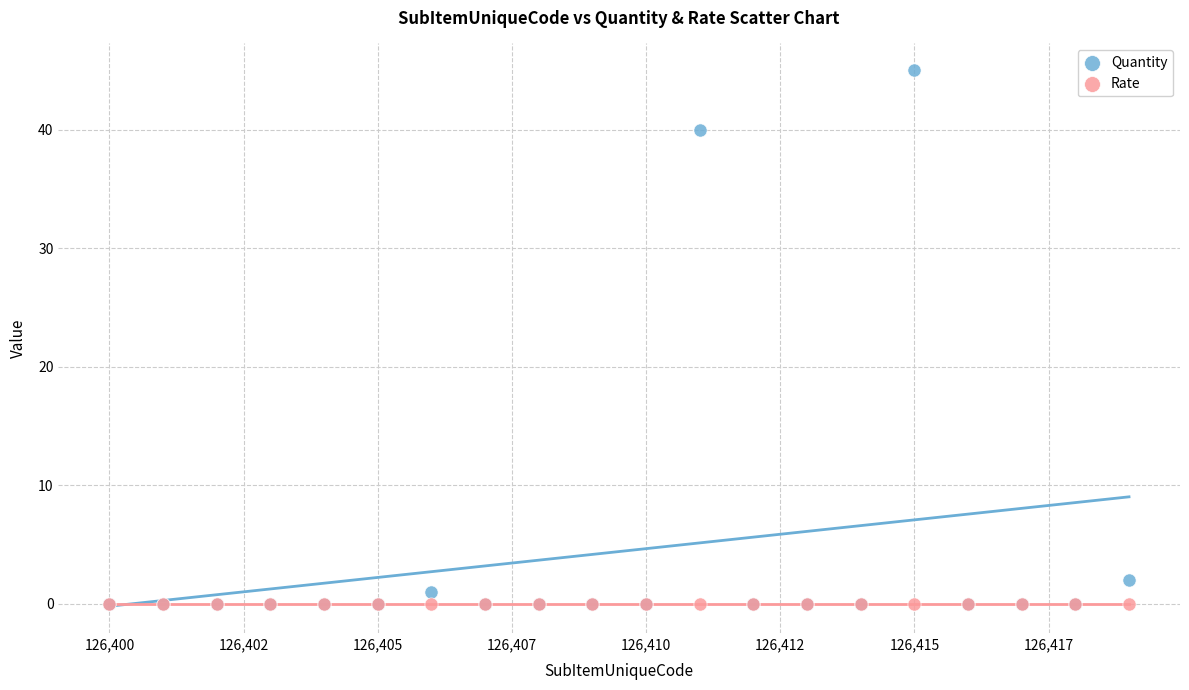

Across all series, what Y value is closest to 22?

40